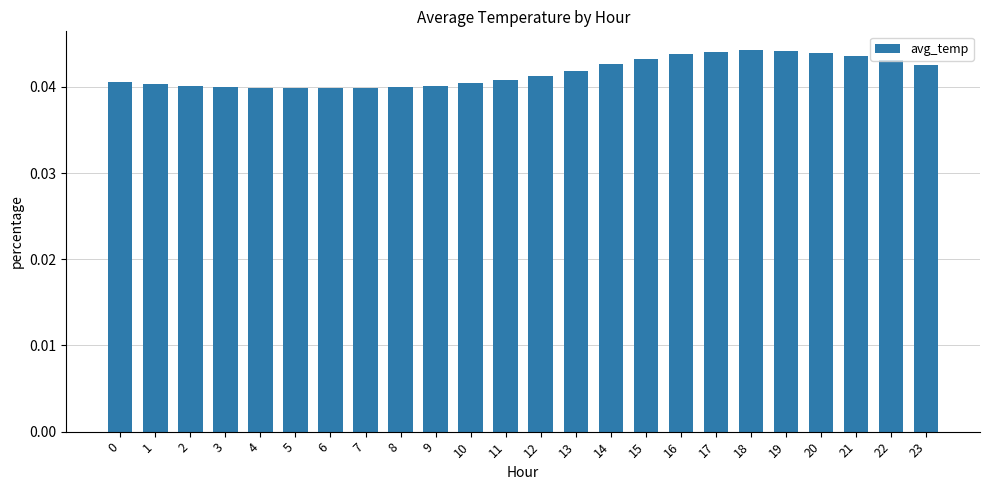

The chart shows a value of 0.1 at 13. True or false?

False